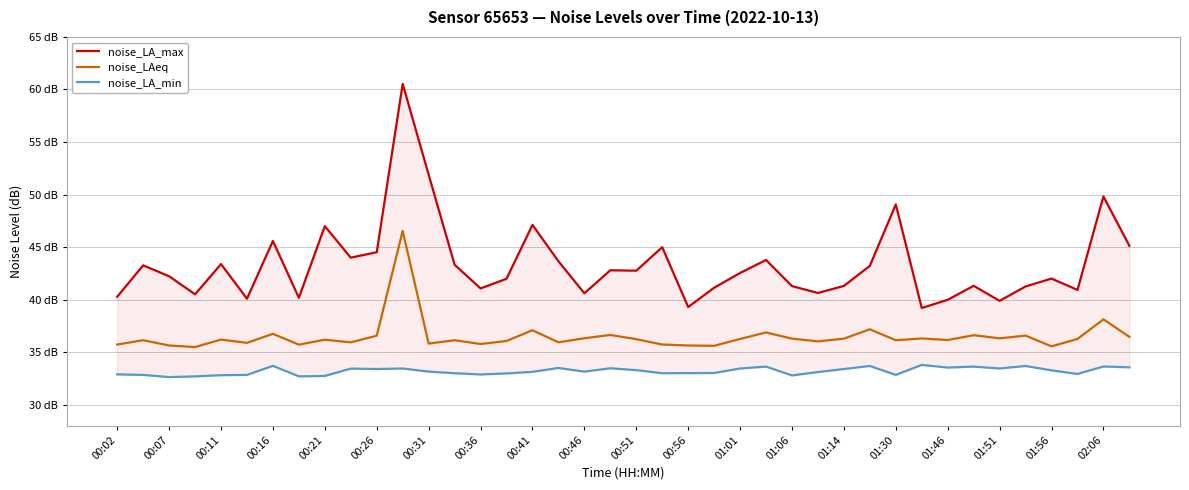

What is the value of the noise_LAeq point at the 13th from the left?

35.8